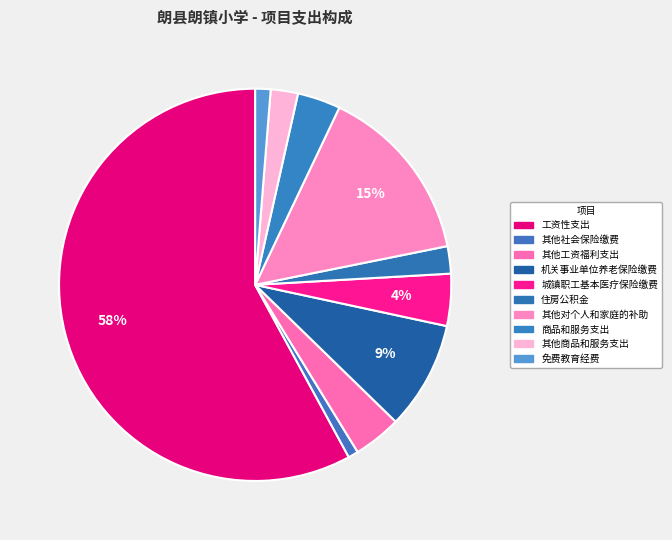

Which category accounts for the majority?

工资性支出